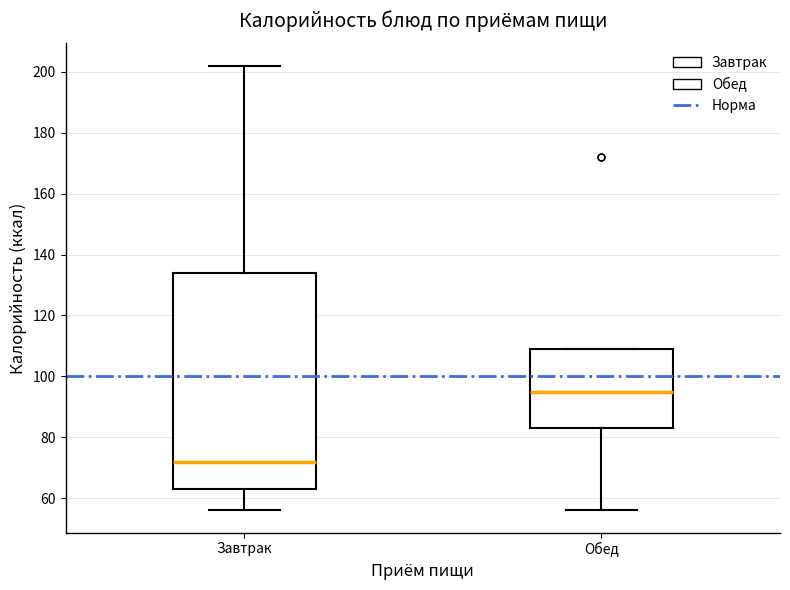

Which box is the tallest, from its lower edge to its upper edge?

Завтрак